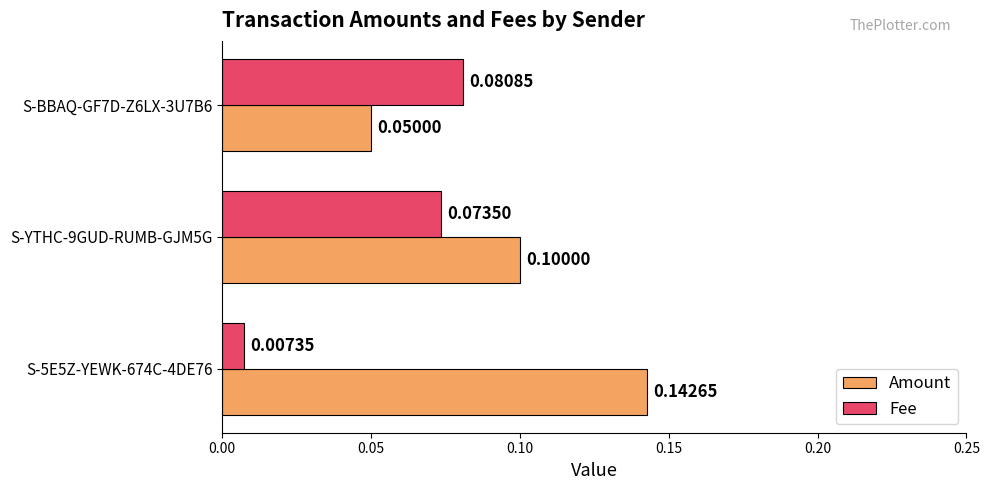

Which series changed the most between S-5E5Z-YEWK-674C-4DE76 and S-YTHC-9GUD-RUMB-GJM5G?

Fee